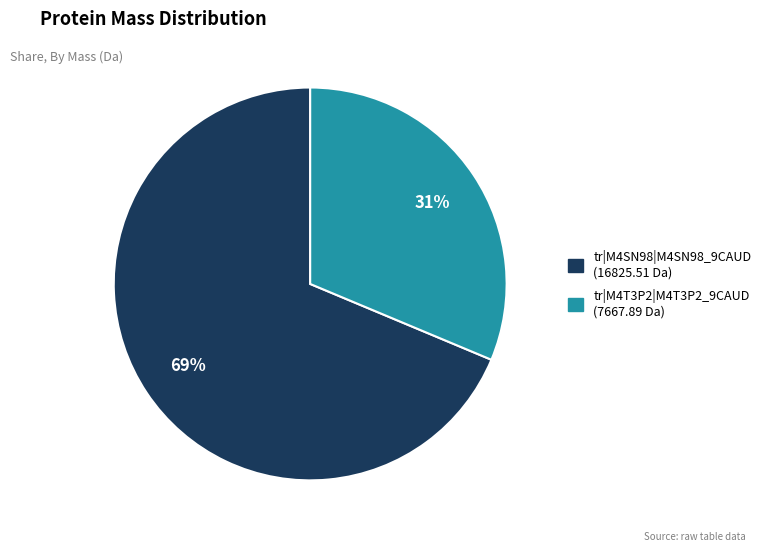

How many segments does this pie chart have?

2